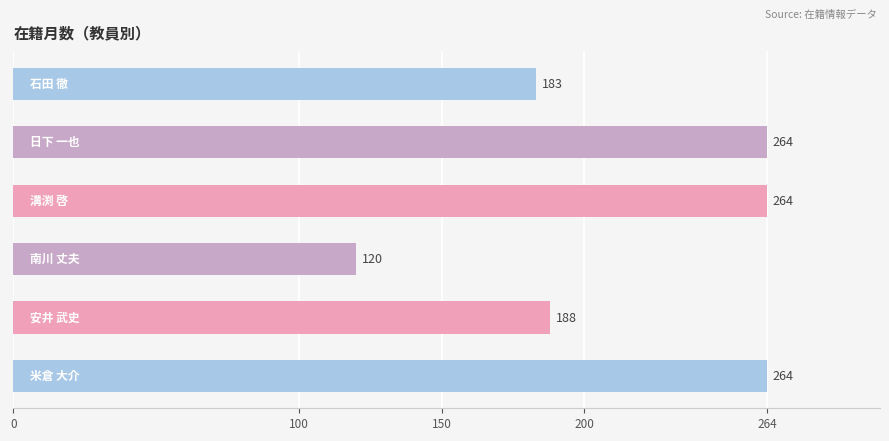

What is the difference between the second highest and second lowest values?

81